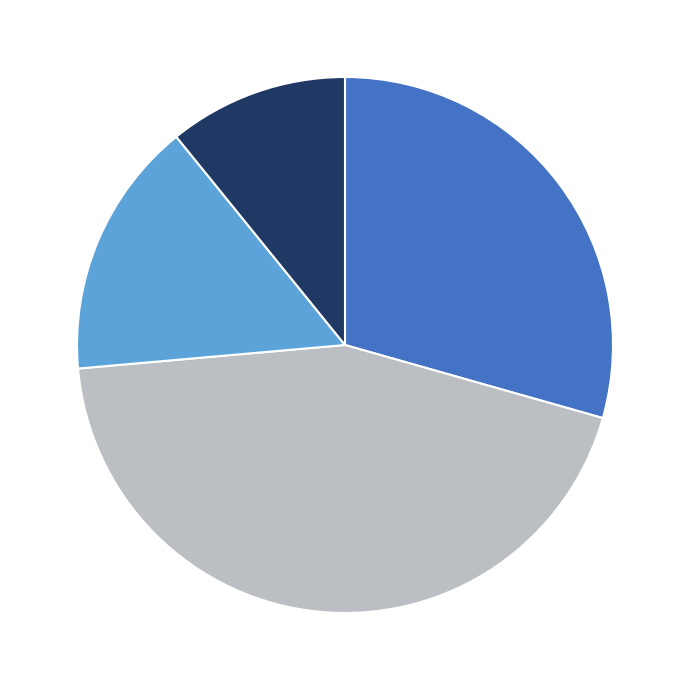

Is there a majority slice in this chart?

No